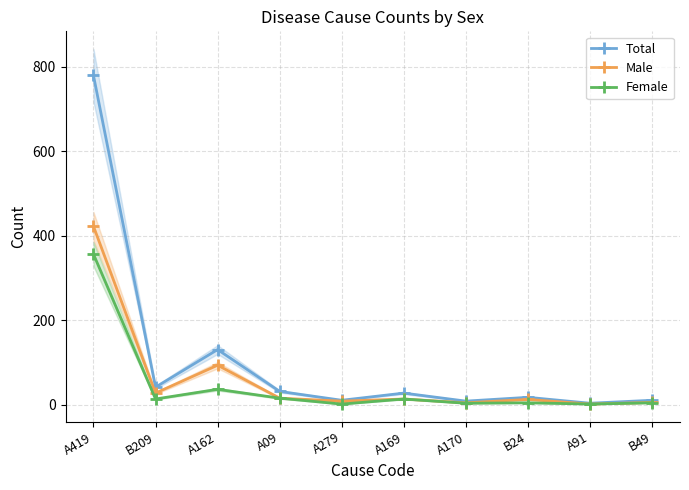

Reading left to right, transcribe all the data shown in this chart.

Total: 780	42	131	32	11	28	9	18	4	11
Male: 423	28	94	16	9	14	5	13	2	6
Female: 357	14	37	16	2	14	4	5	2	5